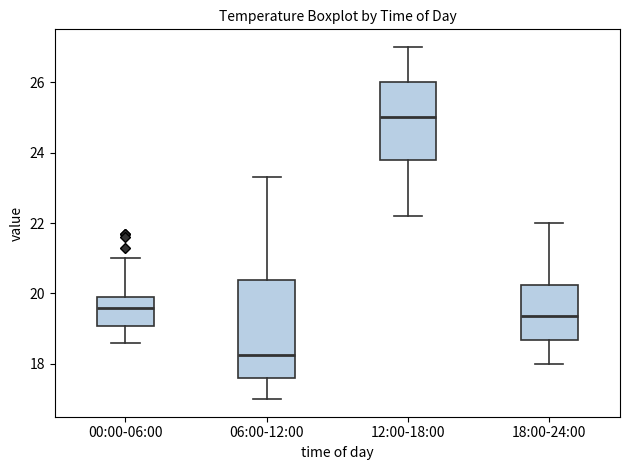

Comparing the boxes themselves (not the whiskers), which one is the tallest?

06:00-12:00